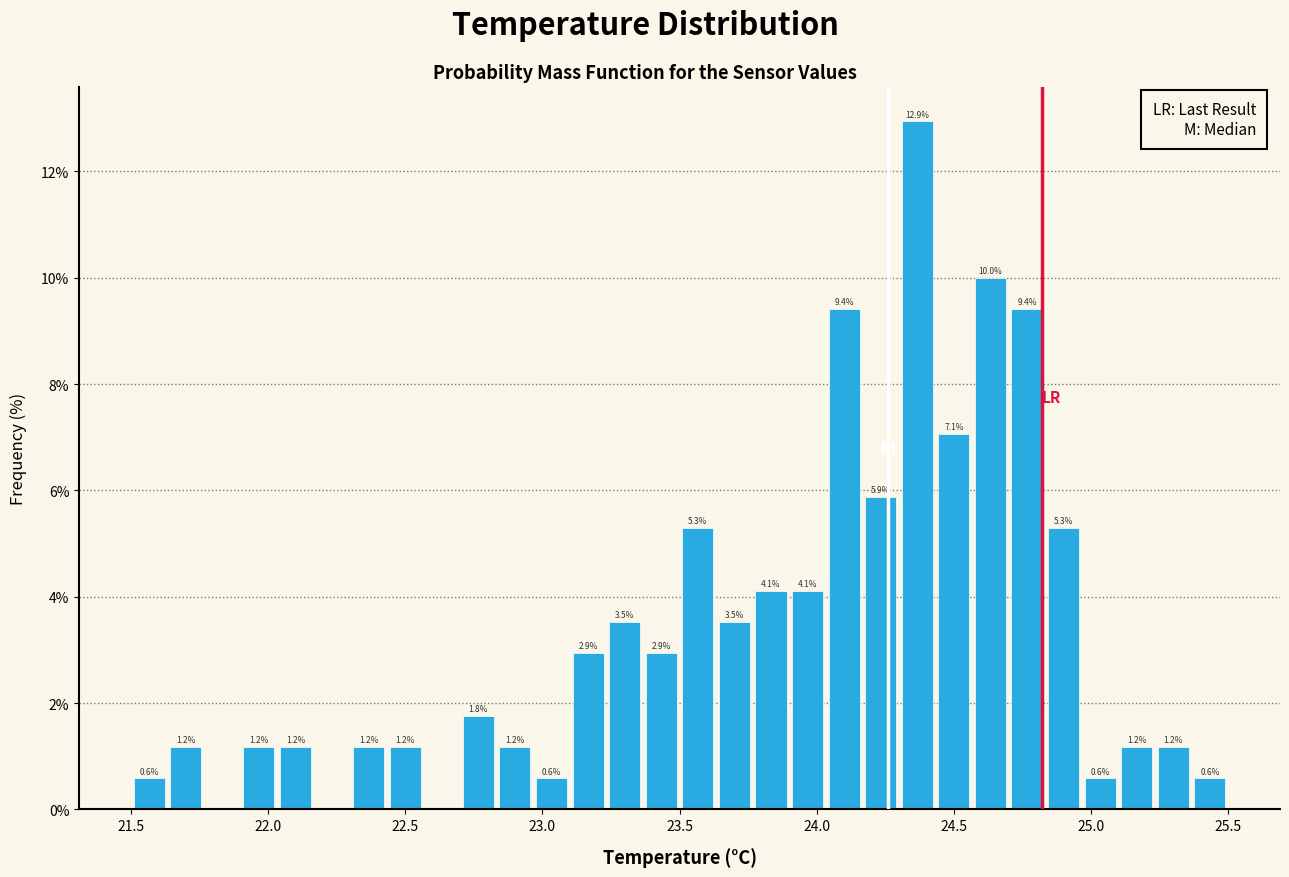

Around what value on the x-axis is the tallest bar? Give the approximate position of its centre, as read against the axis.

24.35